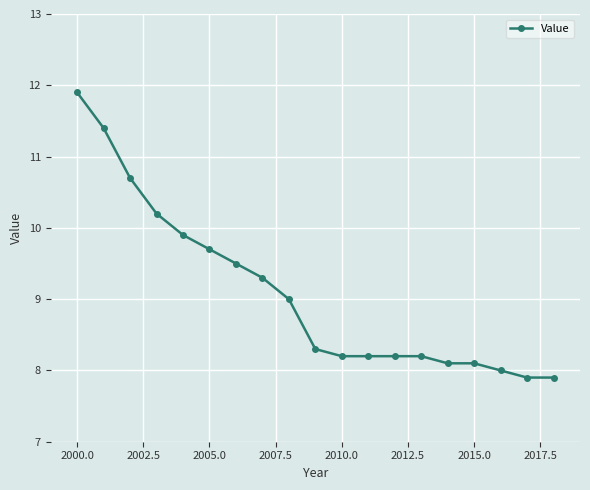

What is the difference between the maximum and minimum values?

4.0